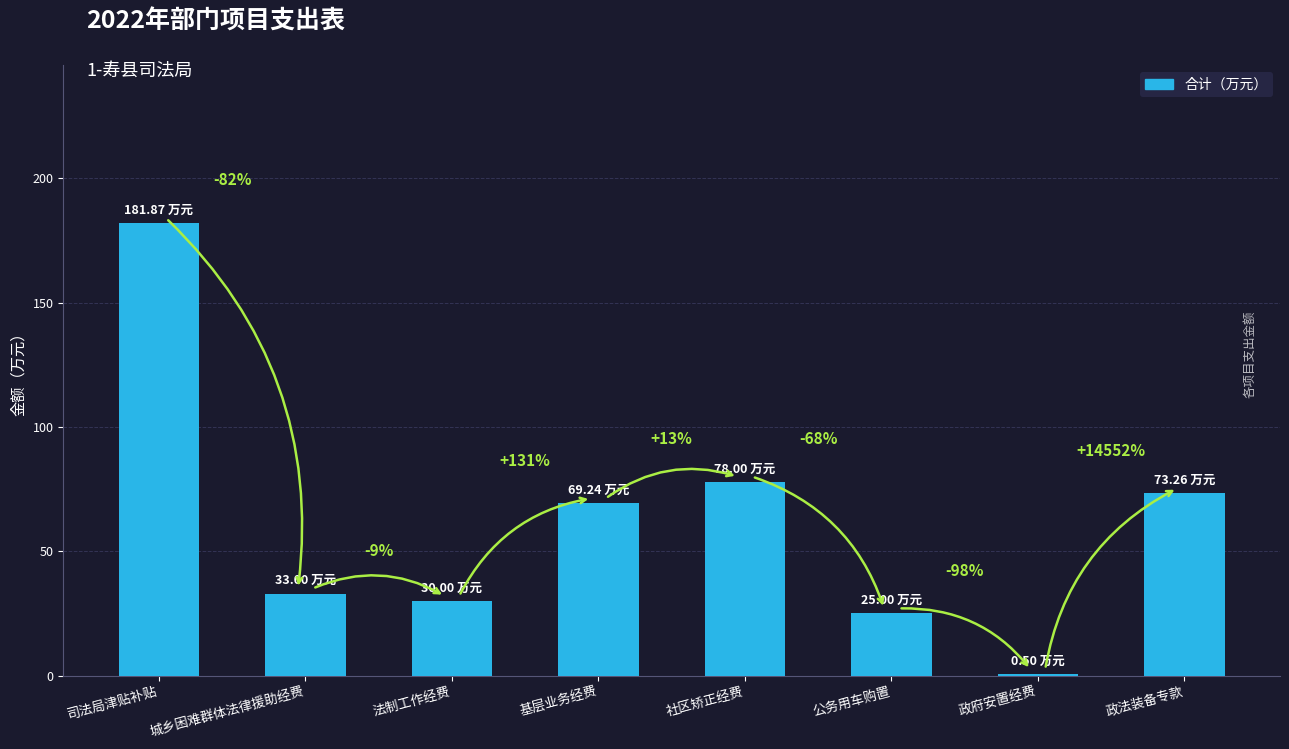

What is the sum of all values?

490.9